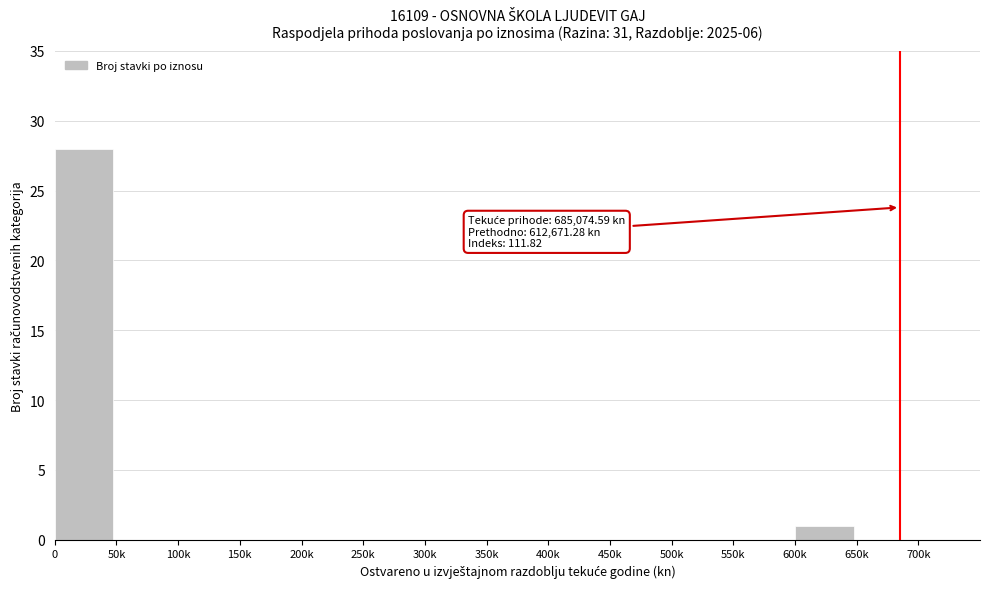

Reading right to left, what are all the values shown in this chart?

650k=0	600k=1	550k=0	500k=0	450k=0	400k=0	350k=0	300k=0	250k=0	200k=0	150k=0	100k=0	50k=0	0=28